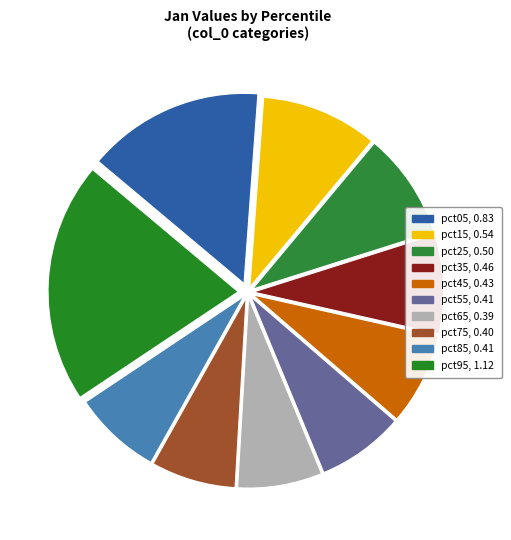

Which slice is the largest?

pct95